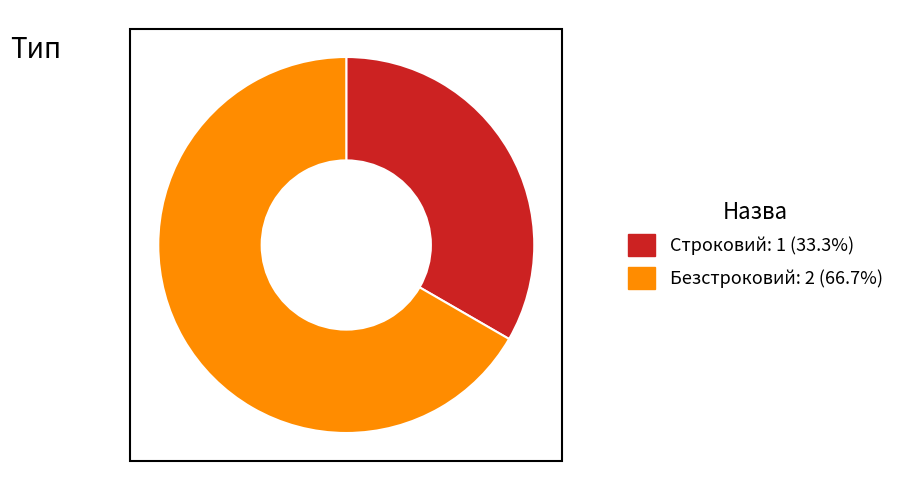

Which has a higher value, Безстроковий or Строковий?

Безстроковий